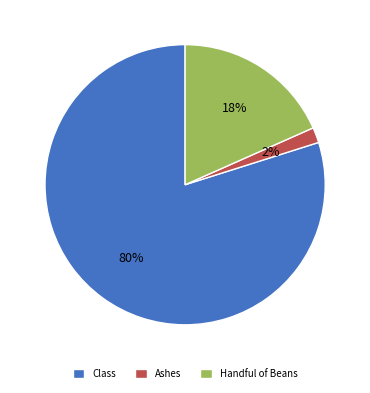

True or false: Class accounts for 80% of the total.

True